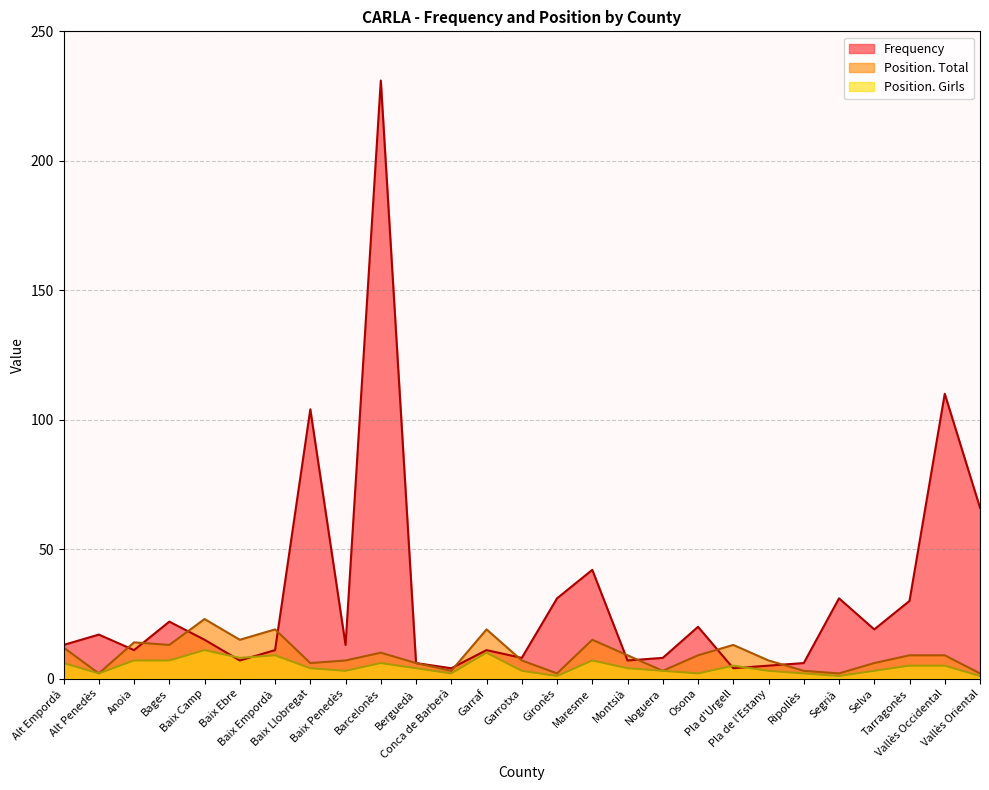

What is the label of the 3rd point from the left?

Anoia